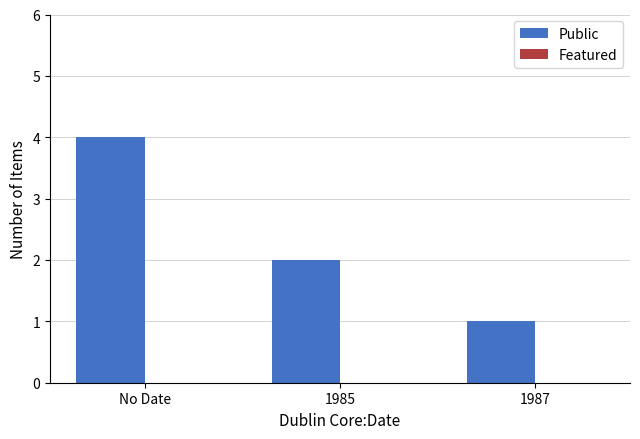

Reading left to right, what are all the values shown in this chart?

4	2	1